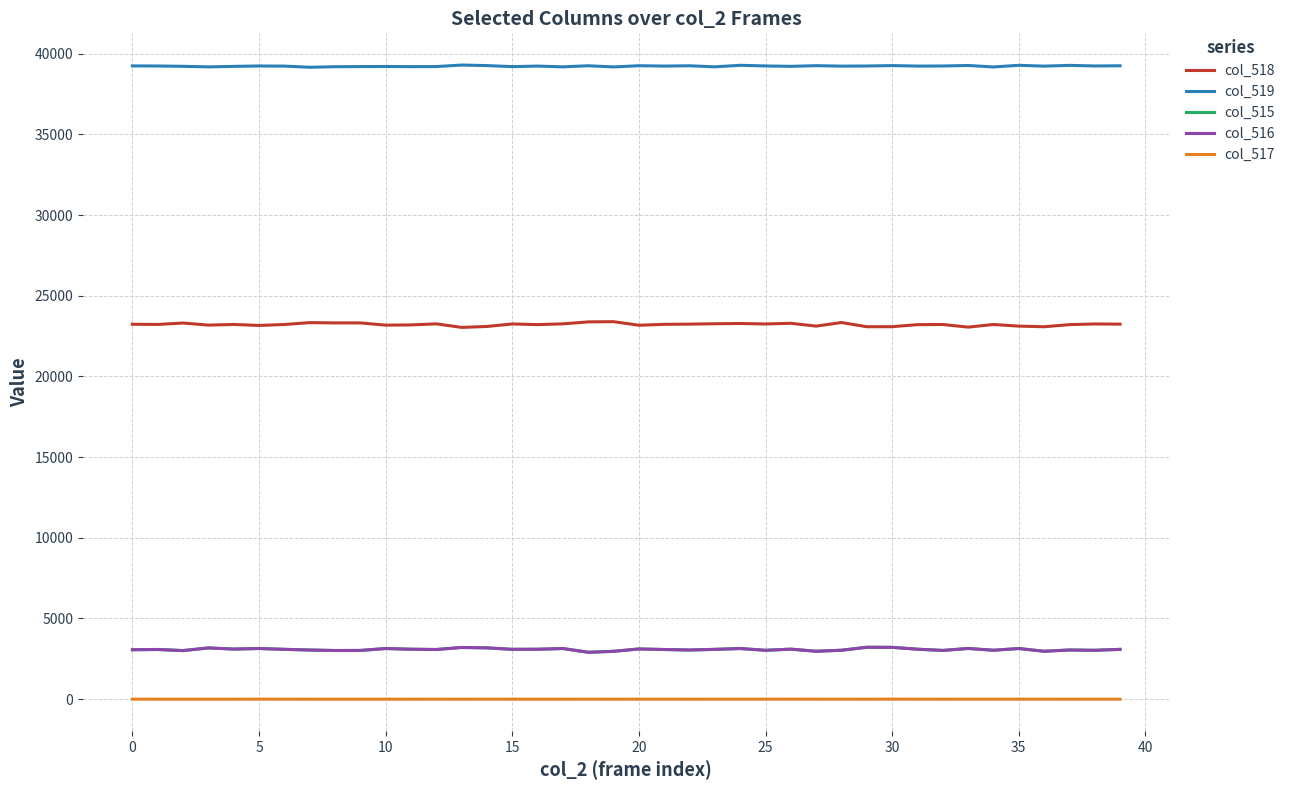

True or false: col_518 and col_516 intersect in this chart.

False